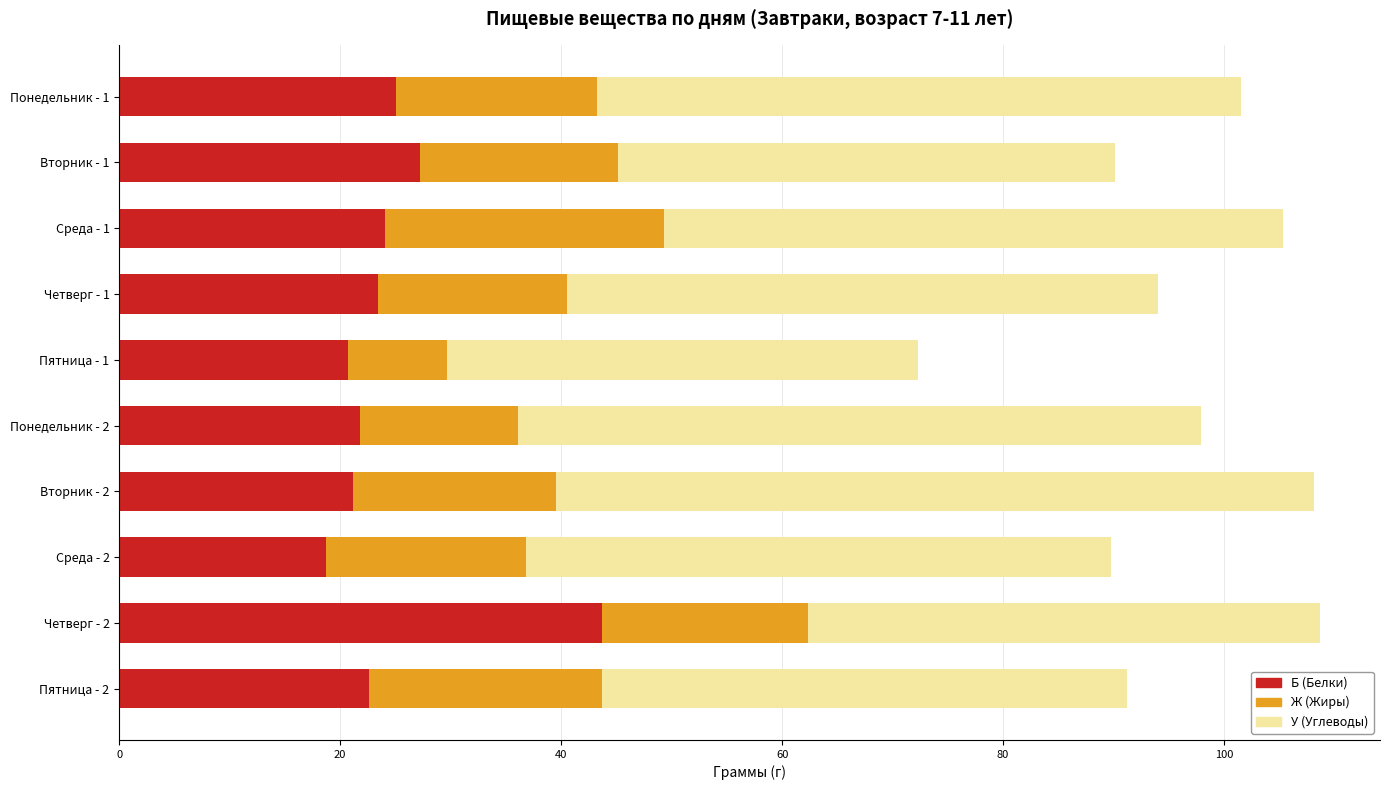

What is the approximate value of Б (Белки) at Вторник - 2?

21.2